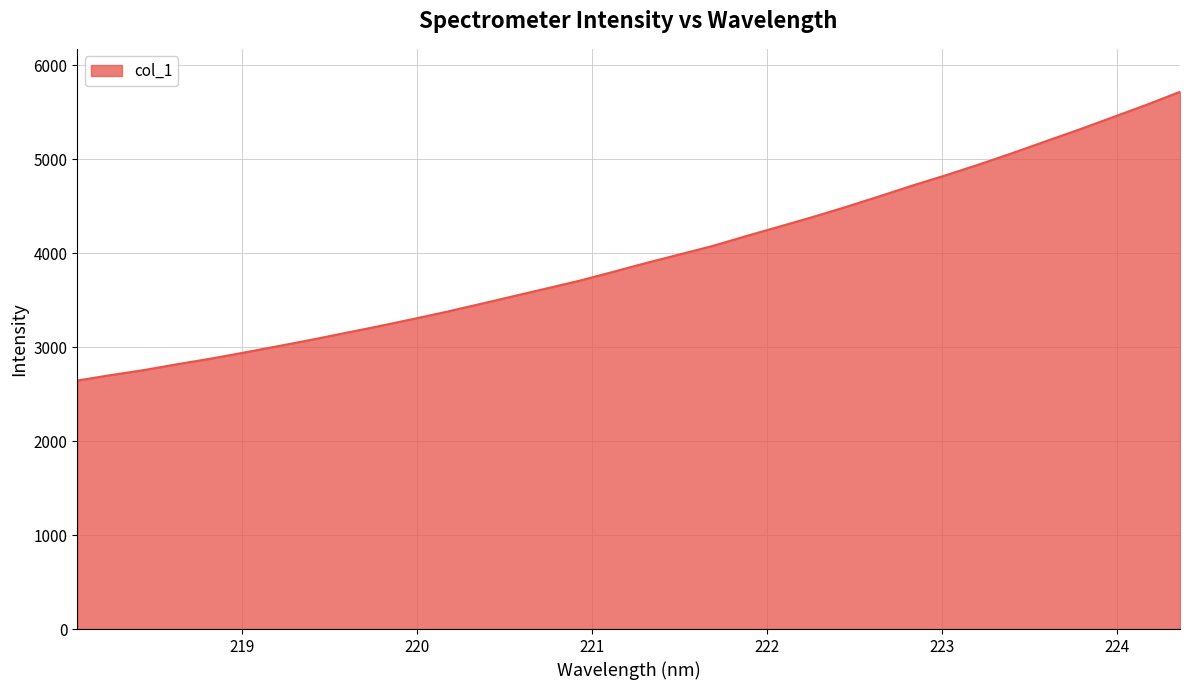

What is the maximum value shown in the chart?

5715.9